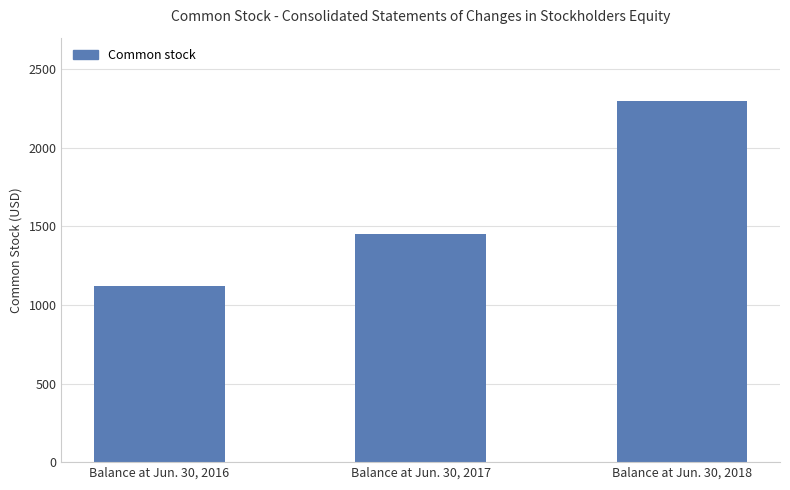

What is the difference between the maximum and minimum values?

1178